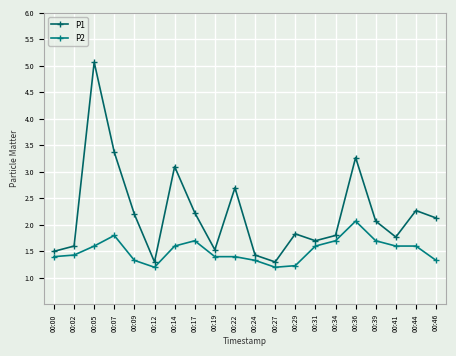

Is the value of P2 at 00:46 greater than the value of P1 at 00:31?

No